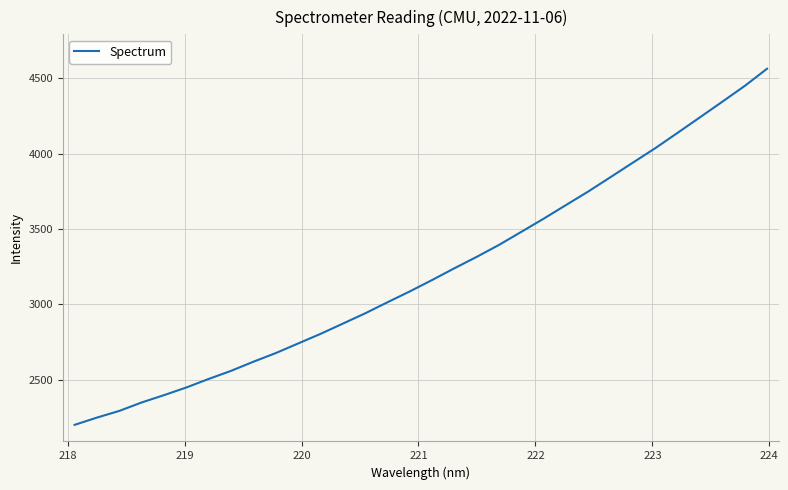

What is the greatest value displayed?

4562.3